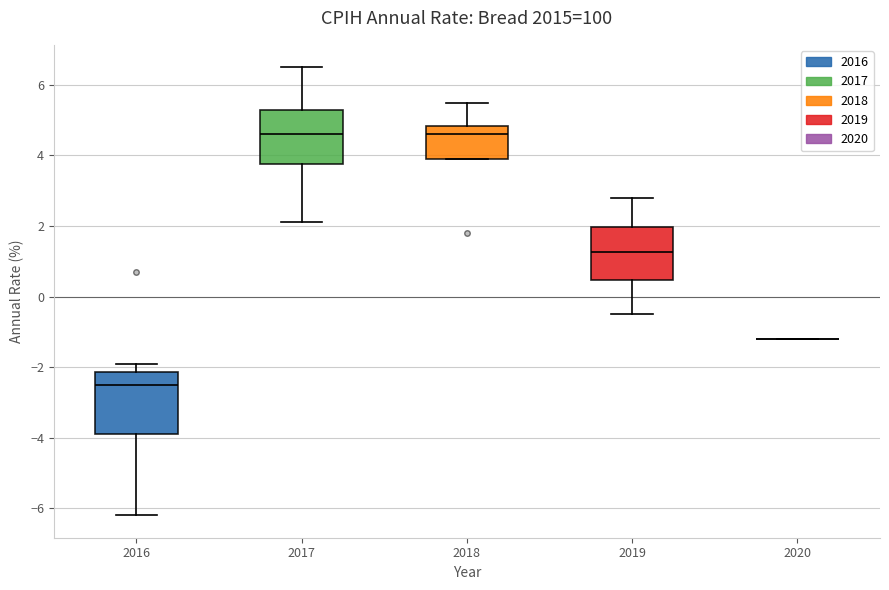

Reading left to right, read every box against the y-axis: the position of its median line, the range the box covers, and the ends of its whiskers. The values are not printed on the chart, so give them approximately, as read against the axis.

2016: median -2.4, box -3.8 to -2.2, whiskers -6.2 to -1.8
2017: median 4.6, box 3.8 to 5.4, whiskers 2.2 to 6.6
2018: median 4.6, box 4.0 to 4.8, whiskers 4.0 to 5.6
2019: median 1.2, box 0.4 to 2.0, whiskers -0.4 to 2.8
2020: box collapsed to a line at -1.2, whiskers -1.2 to -1.2